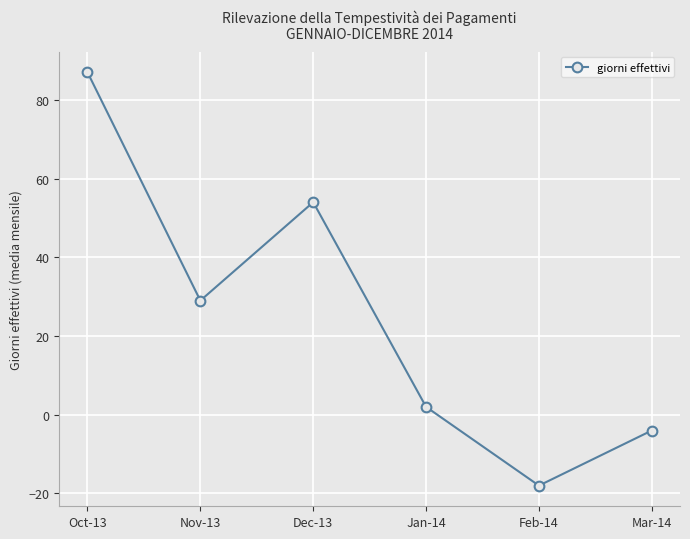

Between Nov-13 and Mar-14, which is larger?

Nov-13